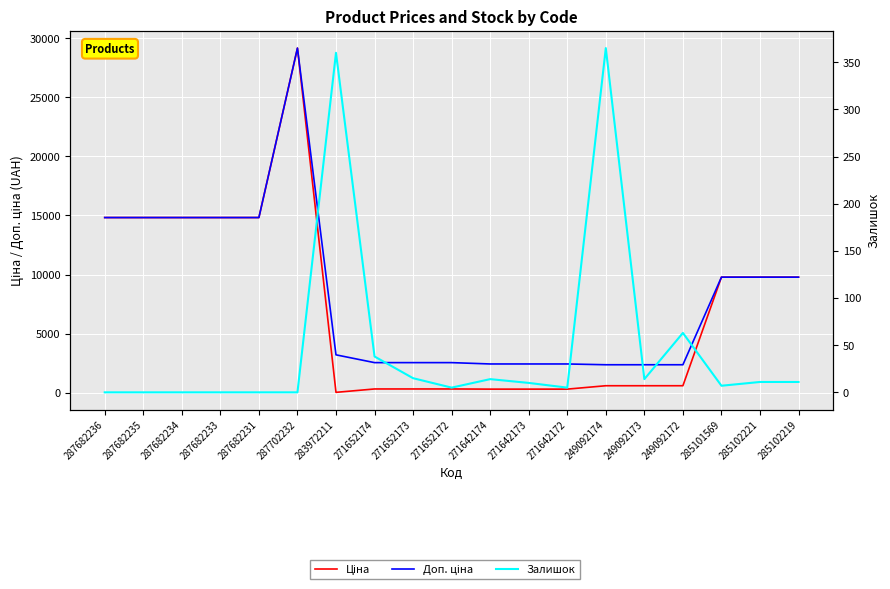

At how many categories does at least one series exceed 3043?

10